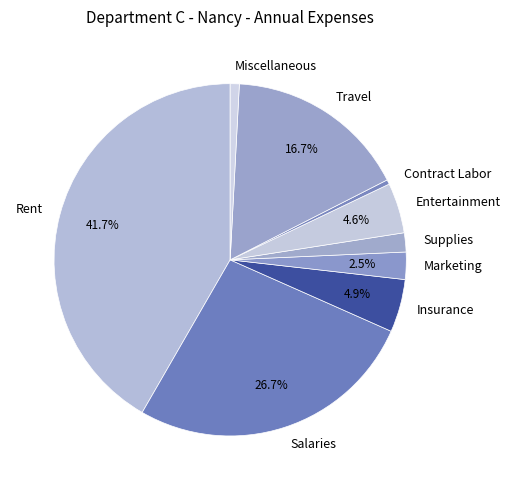

What is the ratio of the value at Supplies to the value at Miscellaneous?

2.1